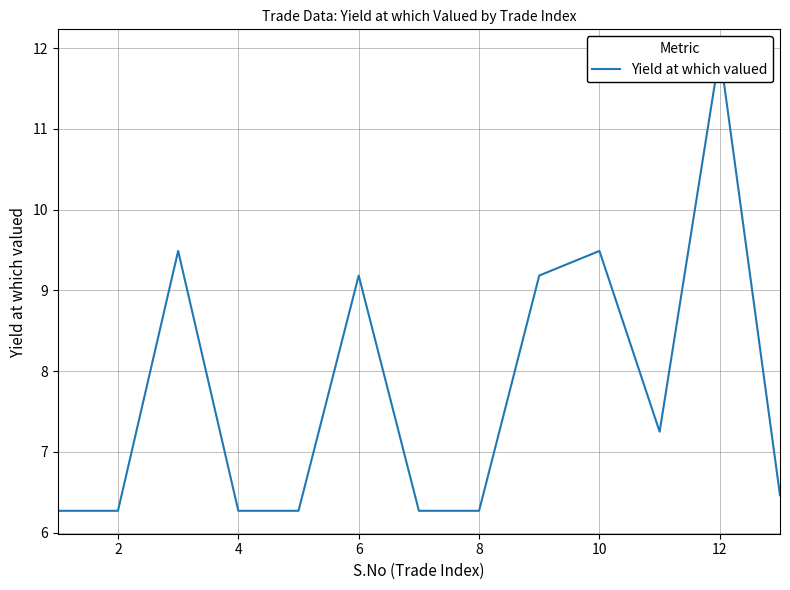

What is the minimum value shown in the chart?

6.3